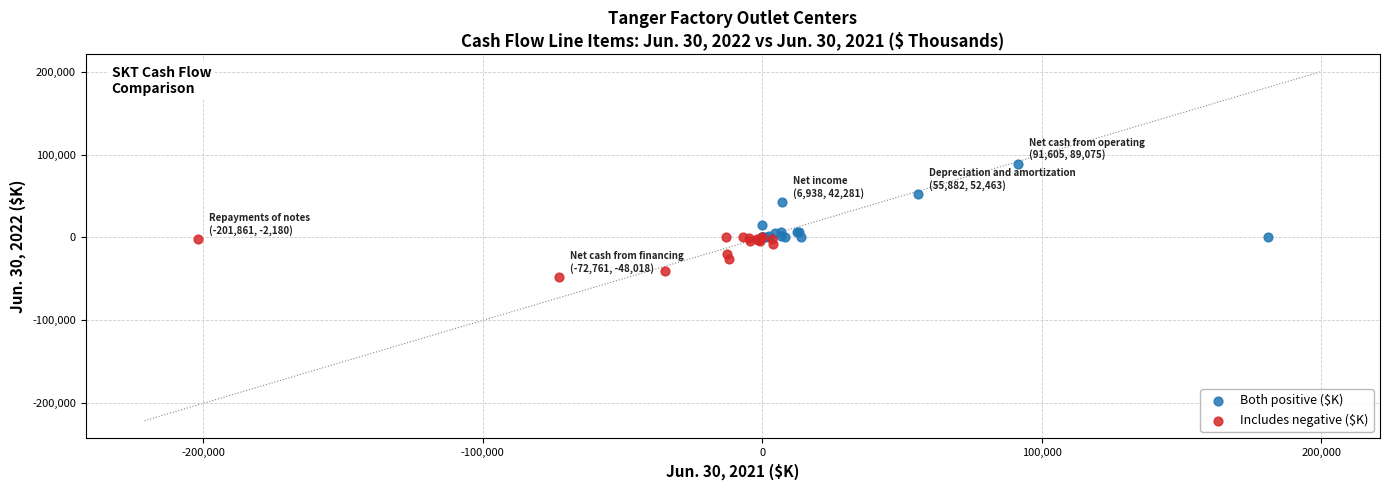

Which series has the widest spread of Y values?

Both positive ($K)